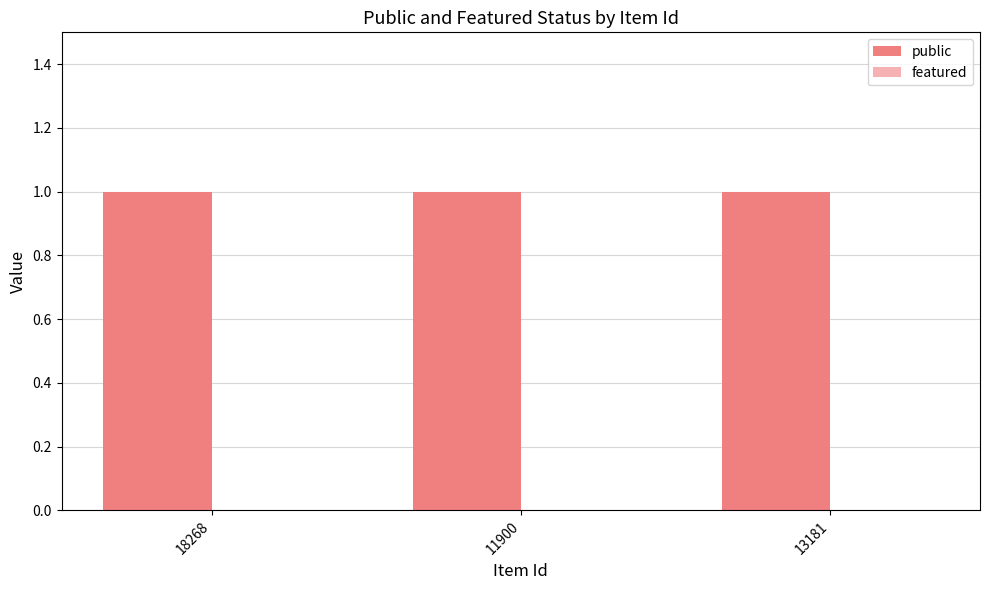

What is the label of the 1st bar from the left?

18268